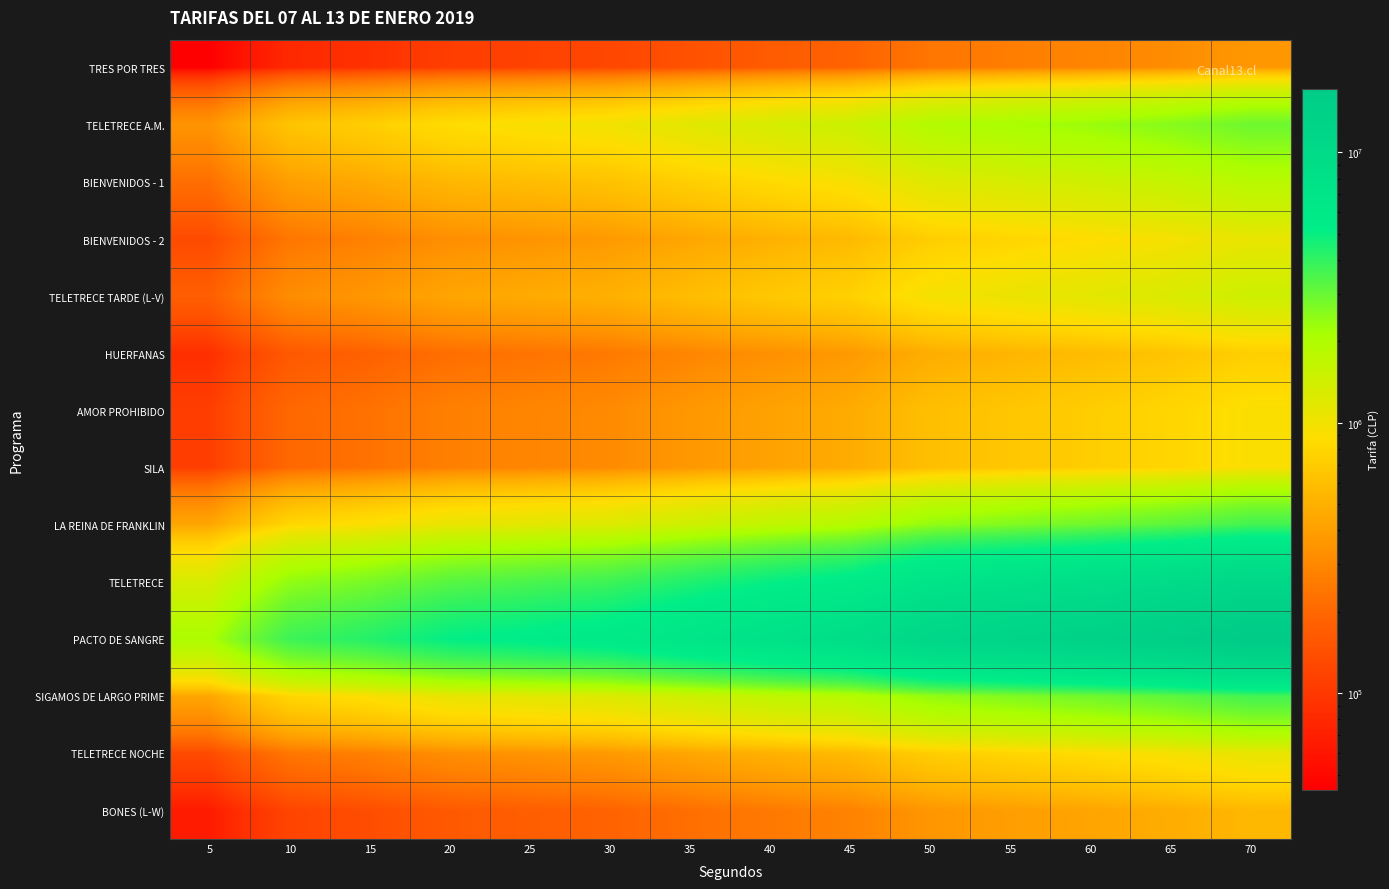

Which series has the largest total across all categories?

PACTO DE SANGRE